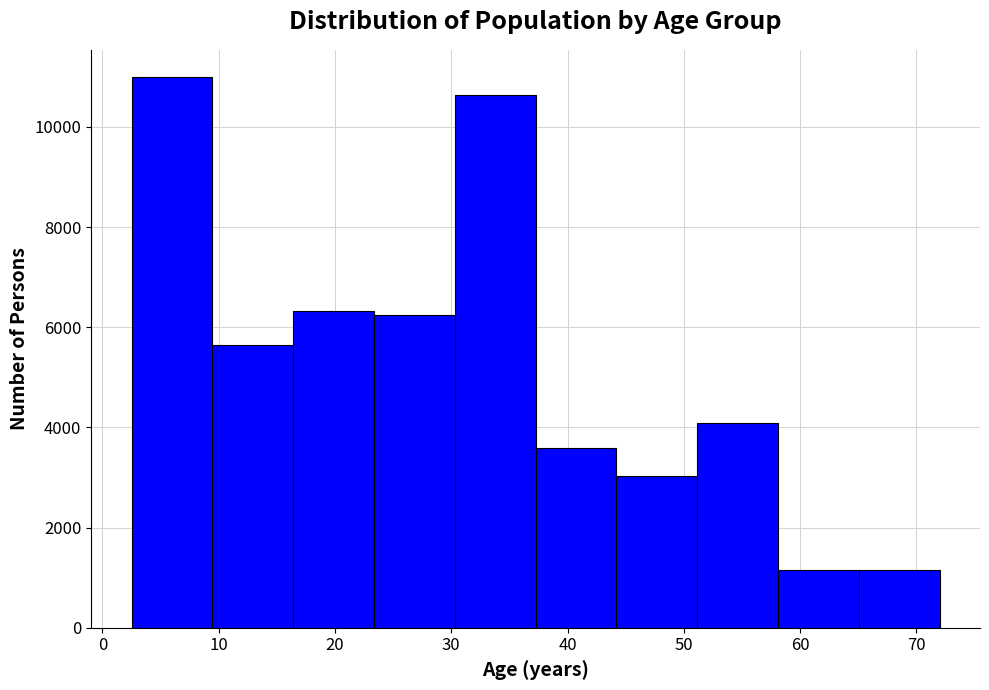

How tall is the bar that spans 51 to 58 on the x-axis? Neither the bar edges nor the heights are printed on the chart, so give them approximately, as read against the axes.

4000